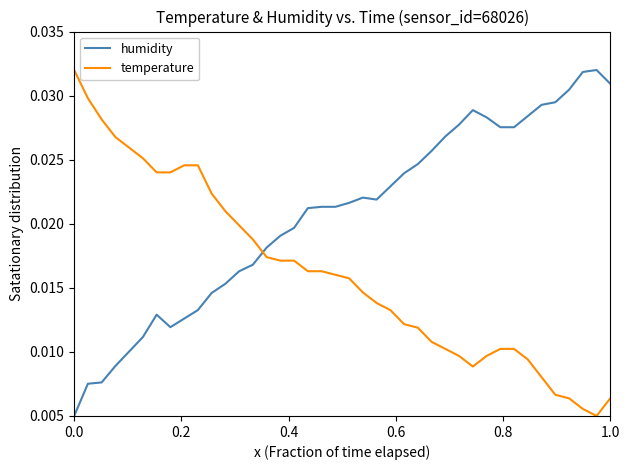

How many series are shown in this chart?

2